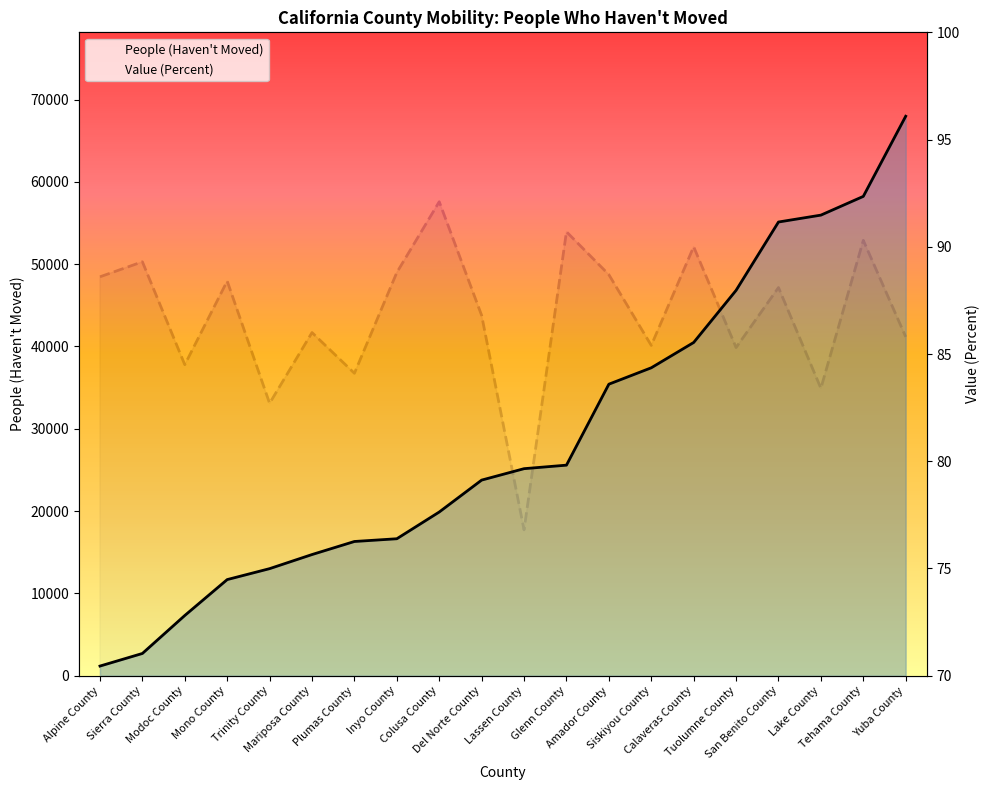

Rank the series by their maximum value, from highest to lowest.

People (Haven't Moved), Value (Percent)